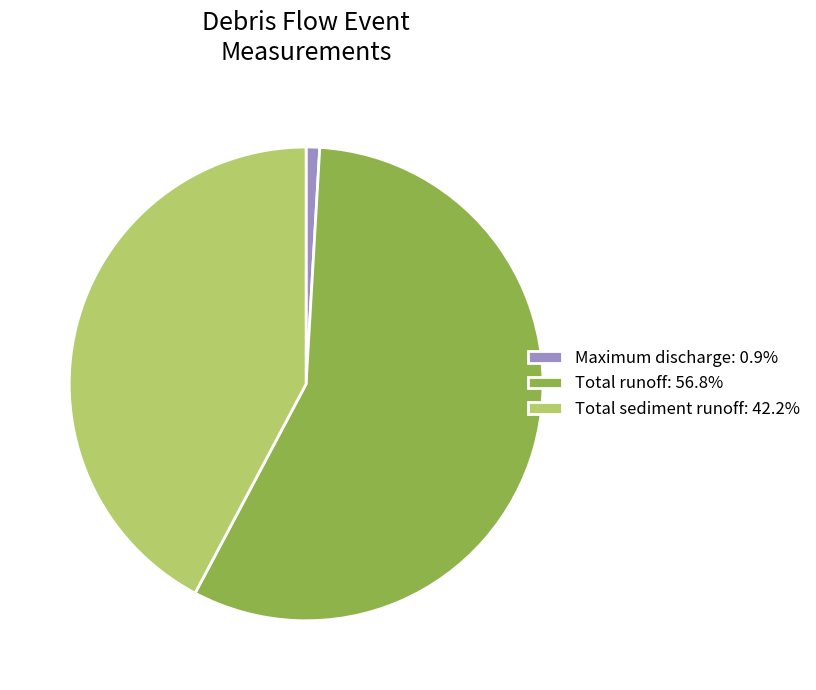

Does any single category account for the majority?

Yes